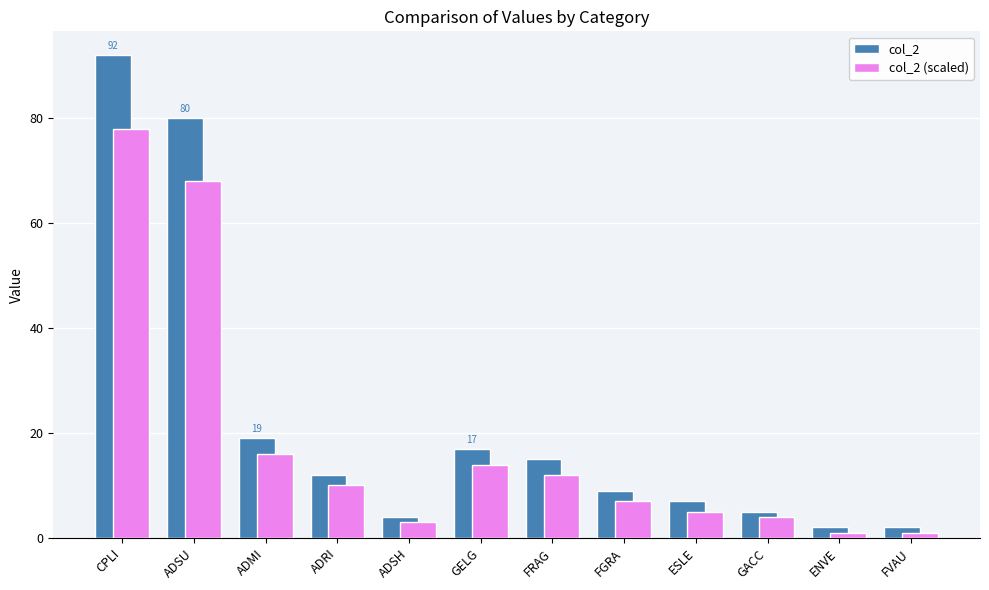

Which series has the largest total across all categories?

col_2